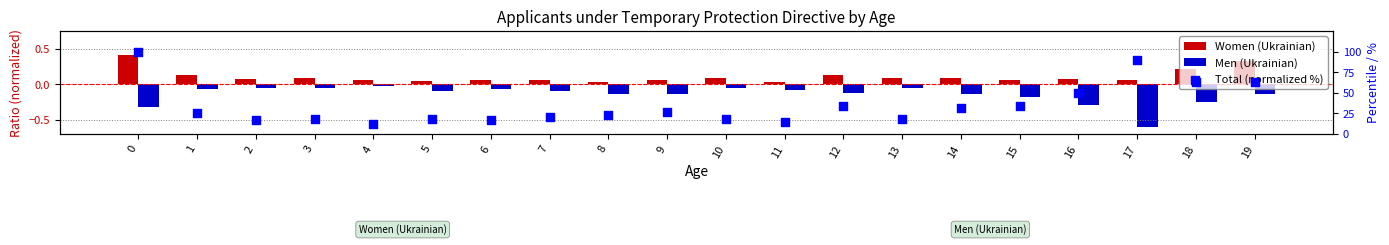

Which series reaches the minimum Y coordinate?

Men (Ukrainian)